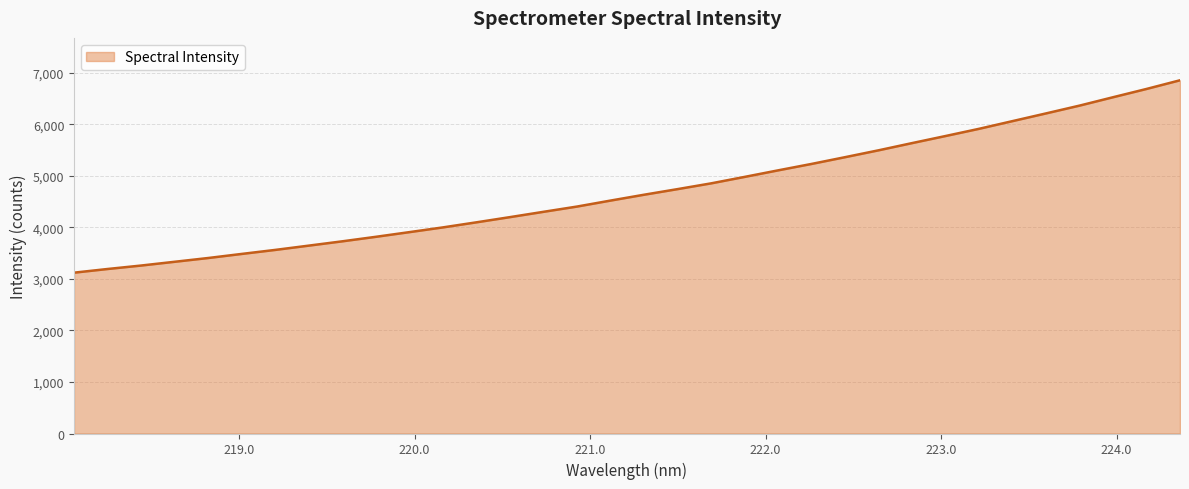

What is the greatest value displayed?

6852.0